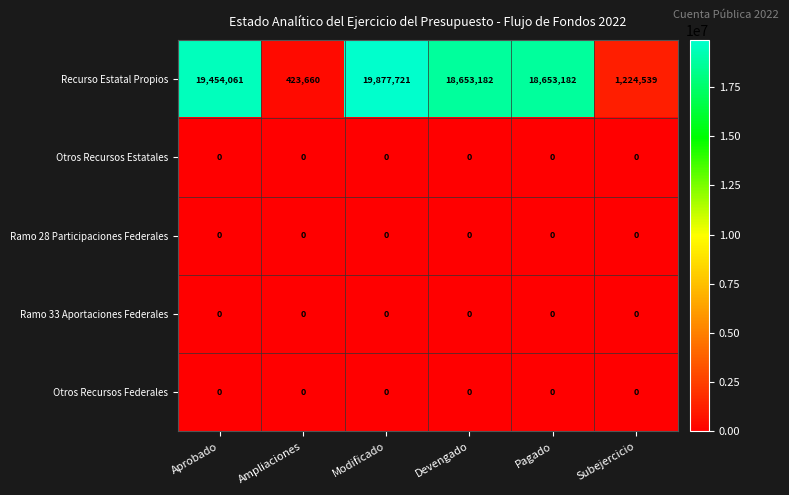

Which category has the highest value across all series?

Modificado